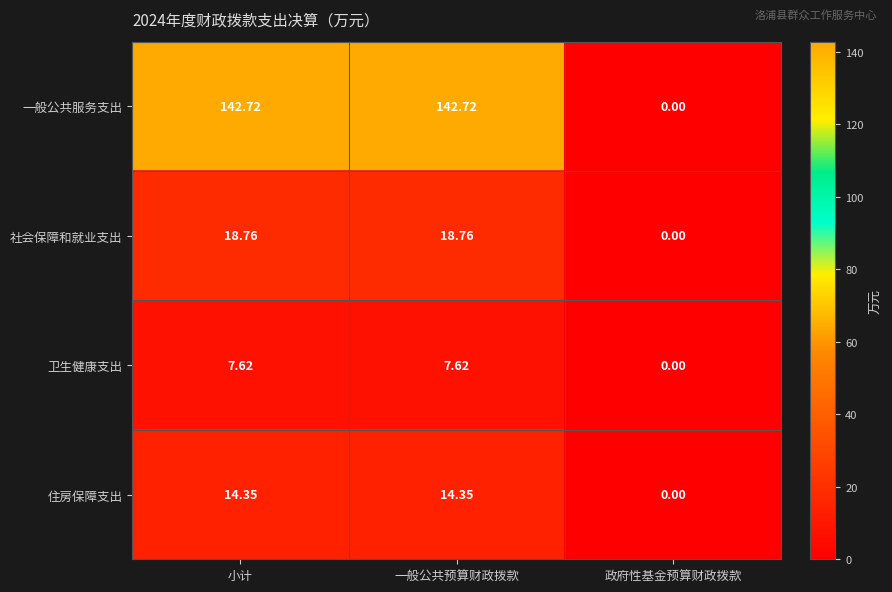

Is the value of 一般公共服务支出 at 小计 greater than the value of 社会保障和就业支出 at 一般公共预算财政拨款?

Yes